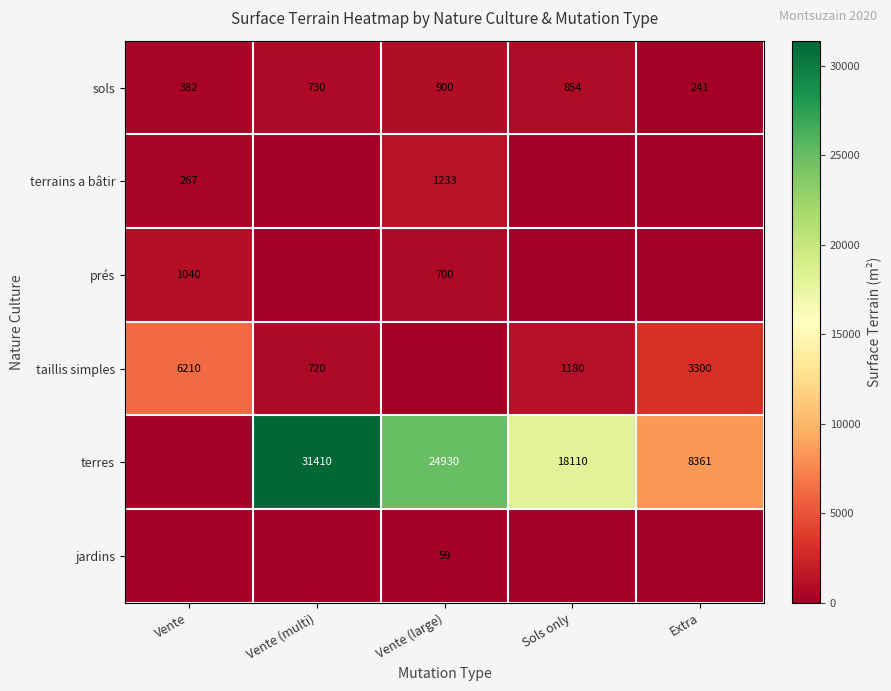

Between Vente (large) and Extra, which is larger?

Vente (large)